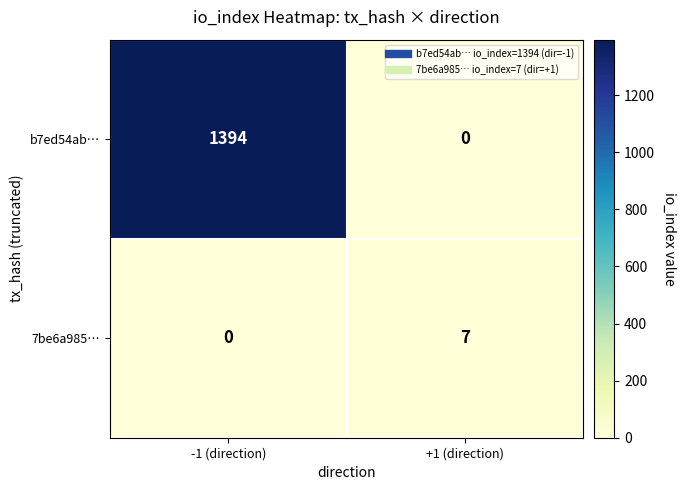

Rank the series by their average value, from highest to lowest.

b7ed54ab…, 7be6a985…